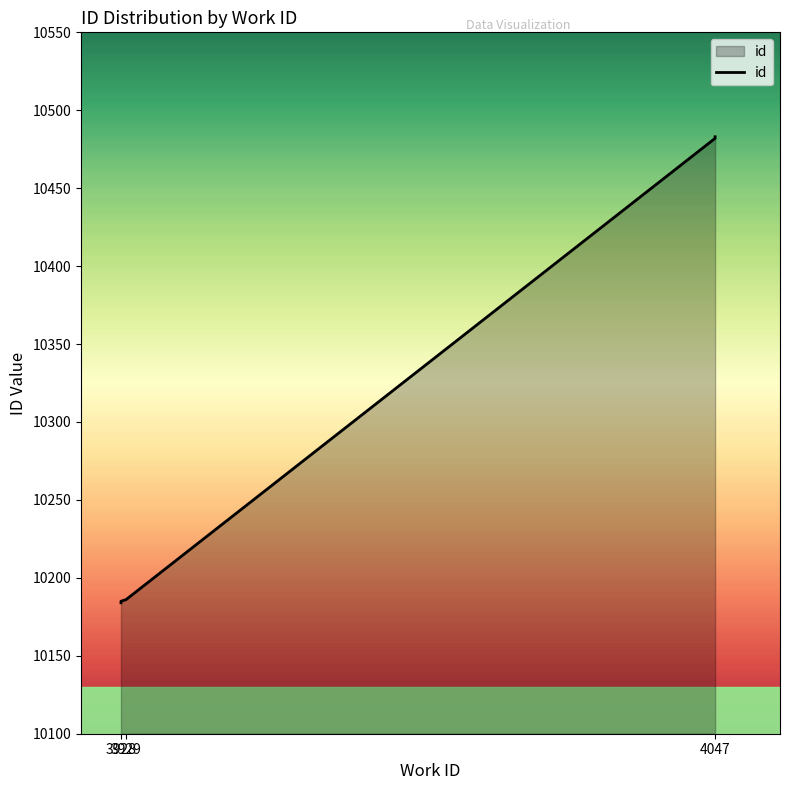

At which category does the chart reach its peak across all series?

4047